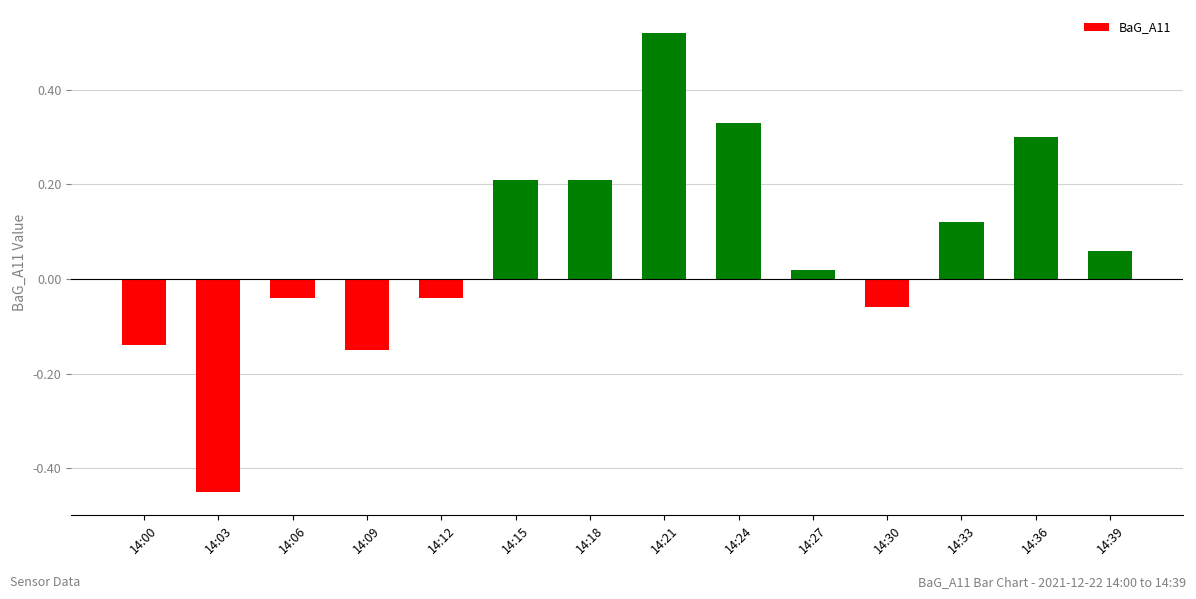

Which label corresponds to the largest value in the chart?

14:21